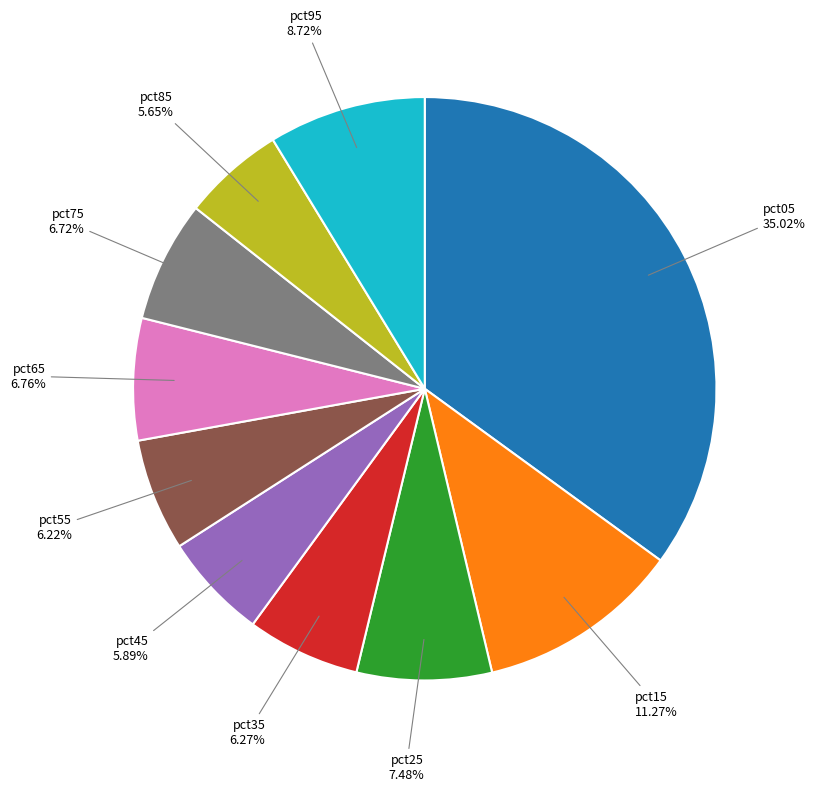

Does any single category account for the majority?

No